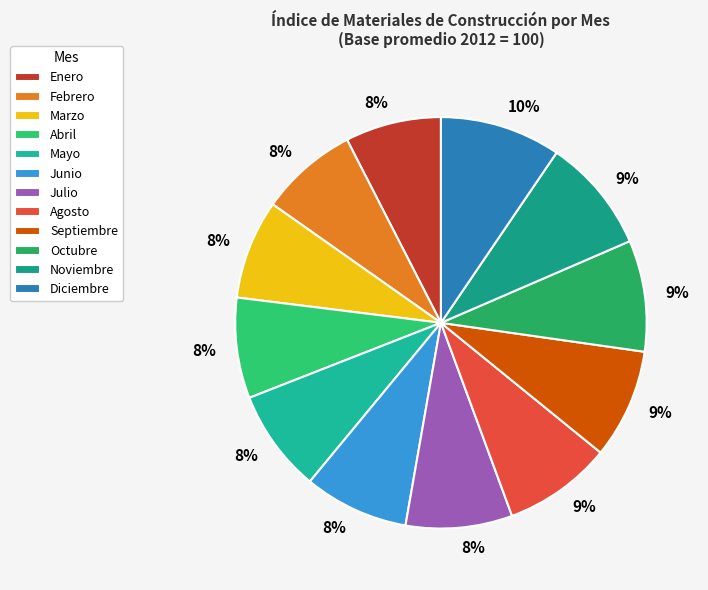

Count the number of slices in the pie.

12